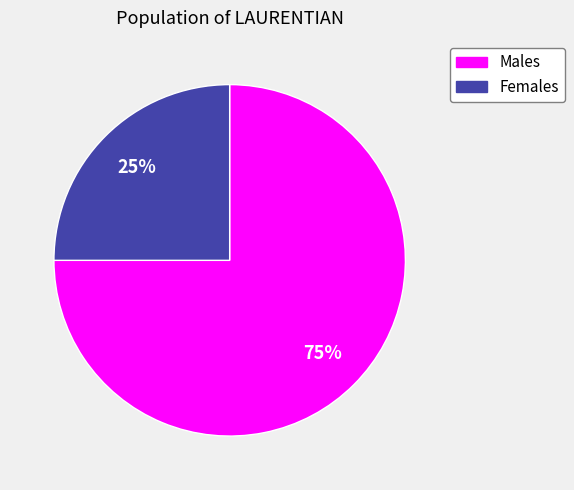

To the nearest percent, what percentage of the pie is Males?

75%